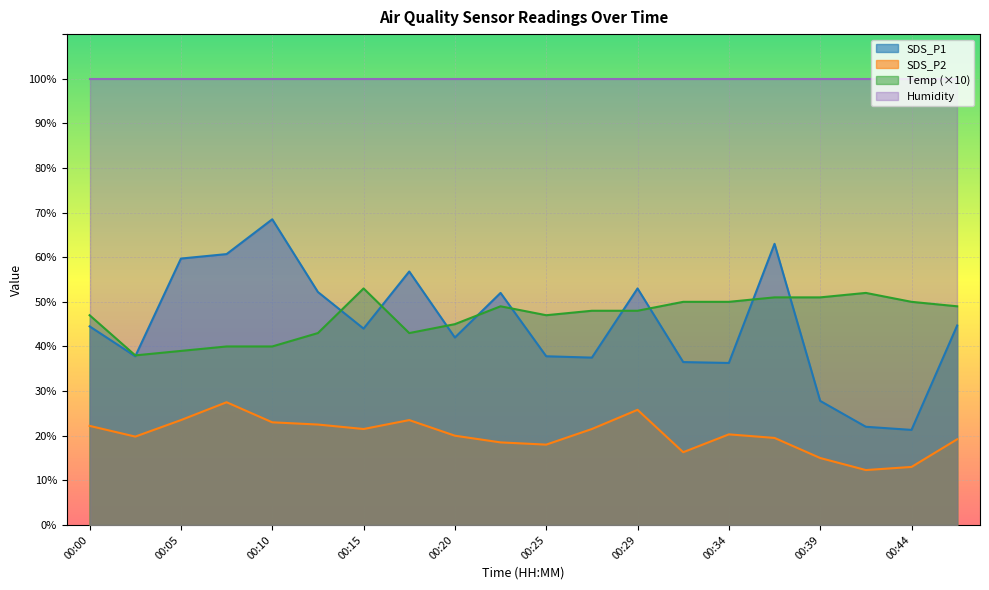

What are all the series names shown in the legend?

SDS_P1, SDS_P2, Temp (×10), Humidity